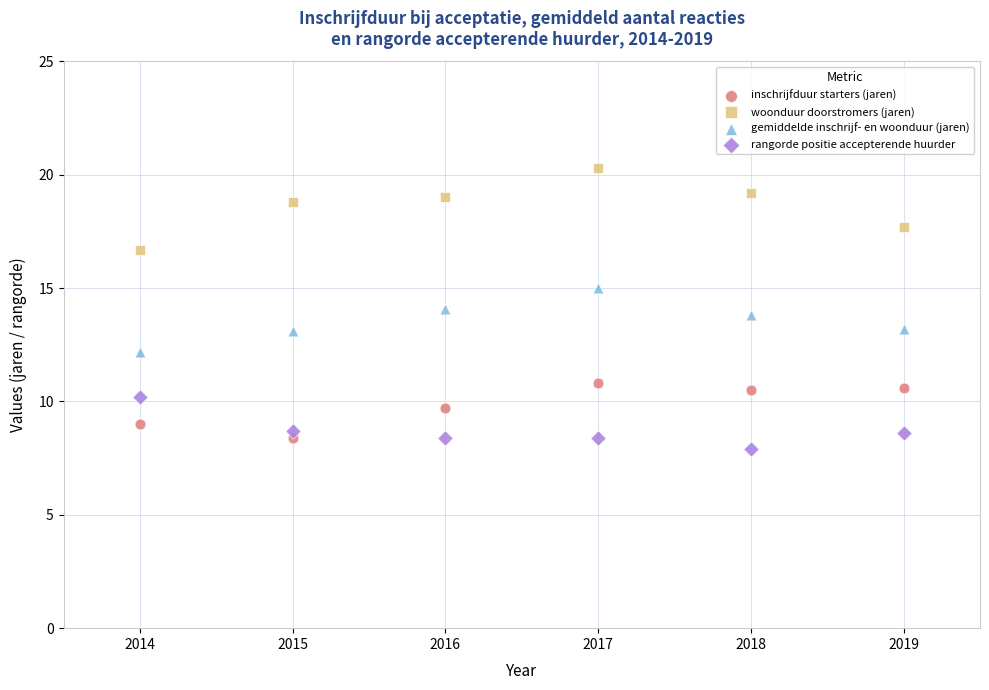

Which series reaches the minimum Y coordinate?

rangorde positie accepterende huurder